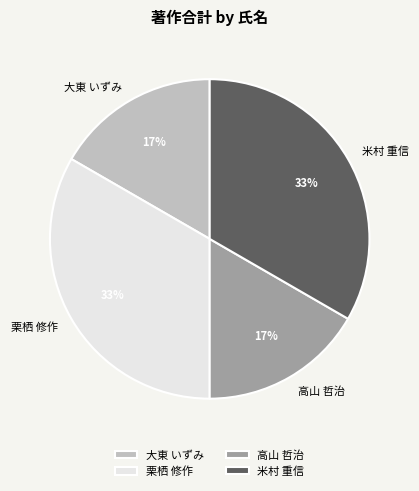

How many slices are in this pie chart?

4